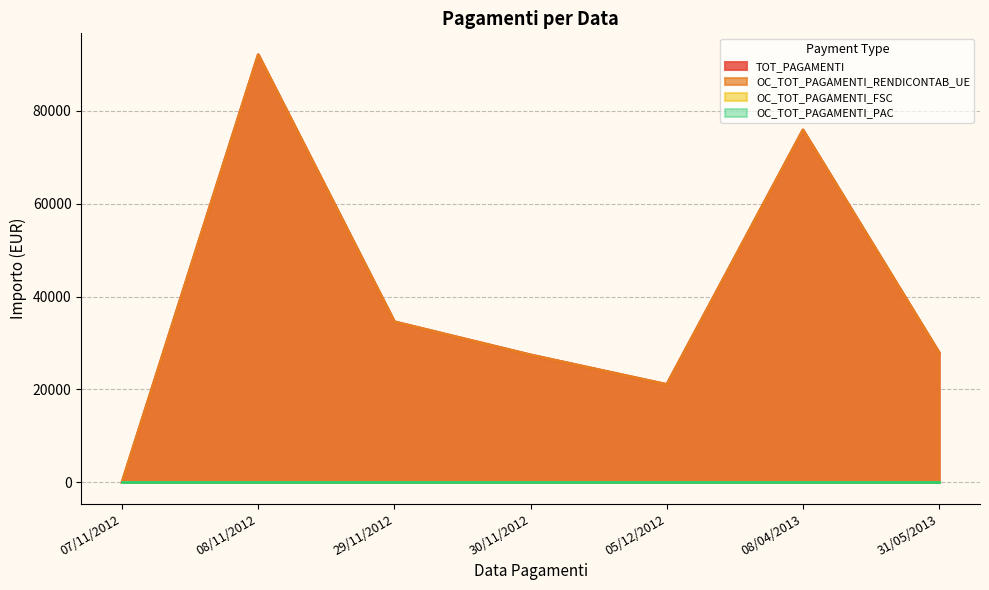

True or false: TOT_PAGAMENTI has more than 0 interior local peaks.

True